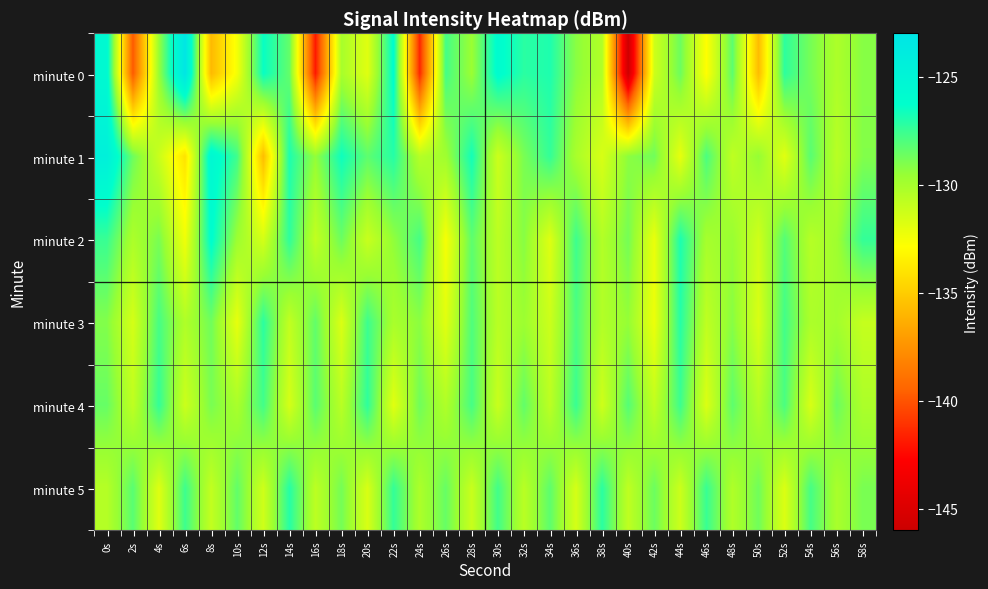

Reading left to right, extract all data points from this chart.

minute 0: 0s=-125.6	2s=-139.8	4s=-129.6	6s=-123.1	8s=-135.8	10s=-132.5	12s=-126.5	14s=-128.4	16s=-141.9	18s=-130.1	20s=-131.8	22s=-126.1	24s=-141.5	26s=-127.8	28s=-129.6	30s=-126.0	32s=-127.2	34s=-126.9	36s=-129.3	38s=-130.4	40s=-145.8	42s=-131.3	44s=-128.6	46s=-132.9	48s=-128.3	50s=-135.7	52s=-127.3	54s=-128.8	56s=-130.2	58s=-129.2
minute 1: 0s=-124.5	2s=-128.7	4s=-131.1	6s=-134.1	8s=-125.4	10s=-127.7	12s=-135.7	14s=-126.9	16s=-129.5	18s=-126.6	20s=-128.3	22s=-127.1	24s=-130.5	26s=-129.8	28s=-126.7	30s=-131.2	32s=-128.9	34s=-127.4	36s=-130.1	38s=-131.6	40s=-129.3	42s=-128.7	44s=-132.1	46s=-127.9	48s=-130.8	50s=-129.5	52s=-131.9	54s=-128.2	56s=-130.6	58s=-129.1
minute 2: 0s=-127.5	2s=-130.2	4s=-128.9	6s=-132.4	8s=-126.1	10s=-129.7	12s=-131.5	14s=-127.3	16s=-130.9	18s=-128.6	20s=-131.1	22s=-129.4	24s=-127.8	26s=-132.6	28s=-128.3	30s=-130.7	32s=-129.2	34s=-131.8	36s=-127.6	38s=-130.4	40s=-128.8	42s=-132.2	44s=-126.9	46s=-130.0	48s=-129.6	50s=-131.3	52s=-128.1	54s=-130.5	56s=-129.8	58s=-127.4
minute 3: 0s=-129.1	2s=-131.5	4s=-127.8	6s=-130.3	8s=-128.7	10s=-132.1	12s=-127.2	14s=-130.9	16s=-128.4	18s=-131.7	20s=-127.6	22s=-130.1	24s=-129.3	26s=-131.9	28s=-128.0	30s=-130.6	32s=-129.7	34s=-131.2	36s=-127.9	38s=-130.4	40s=-129.5	42s=-132.3	44s=-127.1	46s=-130.8	48s=-129.2	50s=-131.6	52s=-127.7	54s=-130.2	56s=-129.9	58s=-131.0
minute 4: 0s=-128.5	2s=-130.8	4s=-127.4	6s=-131.2	8s=-128.9	10s=-130.1	12s=-127.7	14s=-131.5	16s=-128.2	18s=-130.6	20s=-127.3	22s=-131.9	24s=-128.7	26s=-130.3	28s=-127.8	30s=-131.1	32s=-128.4	34s=-130.7	36s=-127.5	38s=-131.3	40s=-128.1	42s=-130.9	44s=-127.6	46s=-131.7	48s=-128.3	50s=-130.4	52s=-127.9	54s=-131.6	56s=-128.6	58s=-130.2
minute 5: 0s=-130.5	2s=-128.2	4s=-131.8	6s=-127.6	8s=-130.9	10s=-128.4	12s=-131.3	14s=-127.1	16s=-130.7	18s=-128.8	20s=-131.6	22s=-127.4	24s=-130.2	26s=-128.5	28s=-131.1	30s=-127.7	32s=-130.6	34s=-128.3	36s=-131.5	38s=-127.2	40s=-130.8	42s=-128.6	44s=-131.2	46s=-127.5	48s=-130.3	50s=-128.7	52s=-131.7	54s=-127.8	56s=-130.1	58s=-128.9